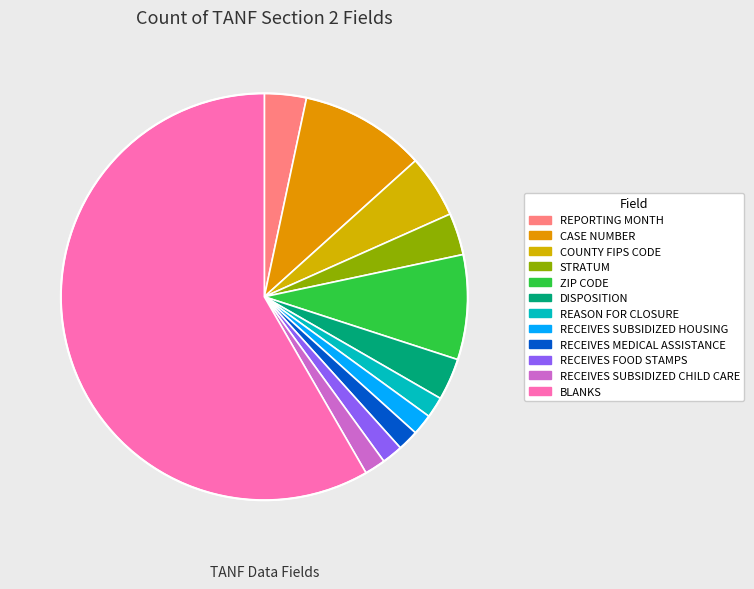

To the nearest percent, what portion does ZIP CODE represent?

8%